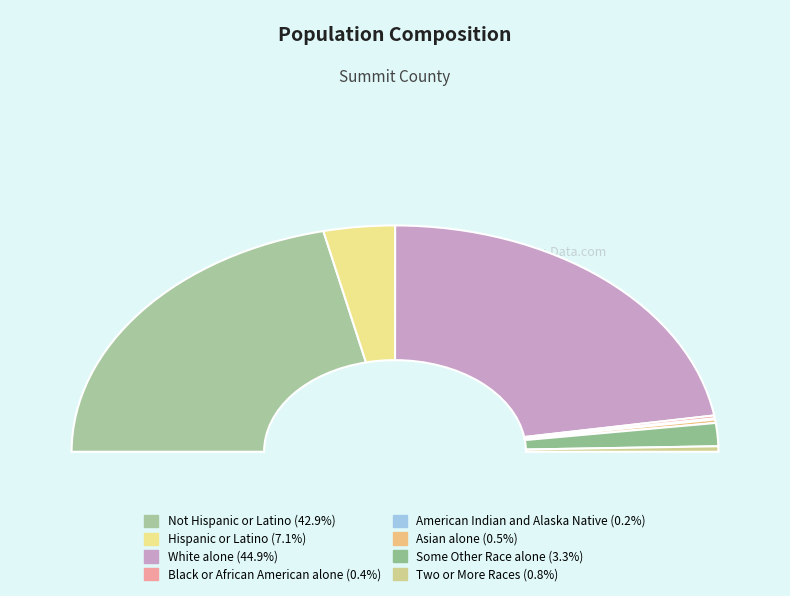

The Two or More Races slice represents 12% of the pie. True or false?

False